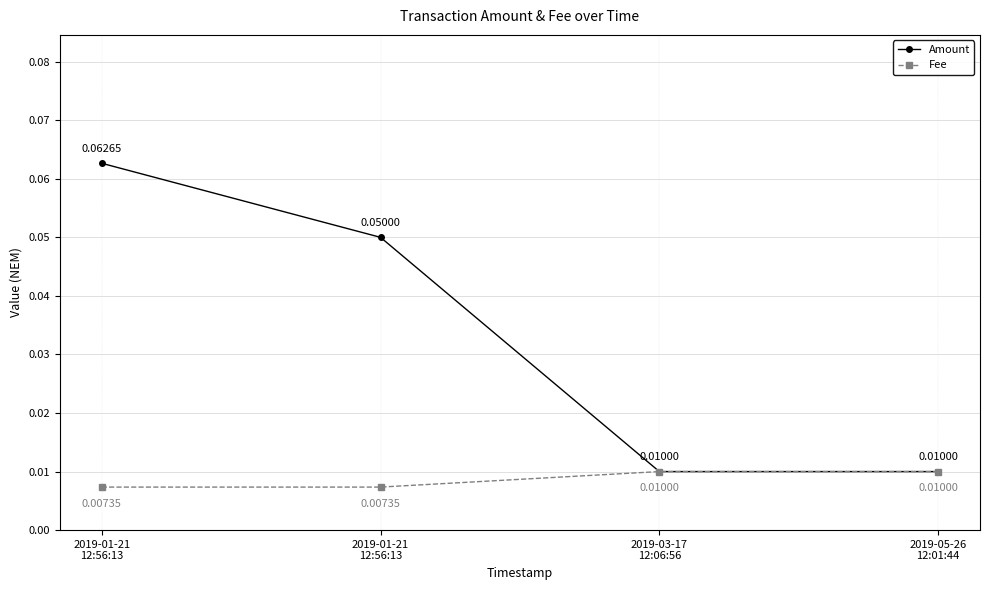

The Amount series shows 0.0 at 2019-01-21
12:56:13. True or false?

False